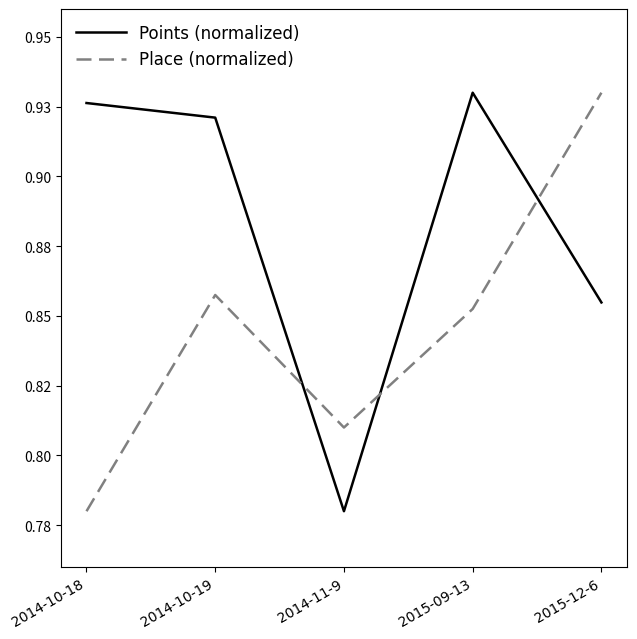

What are all the series names shown in the legend?

Points (normalized), Place (normalized)